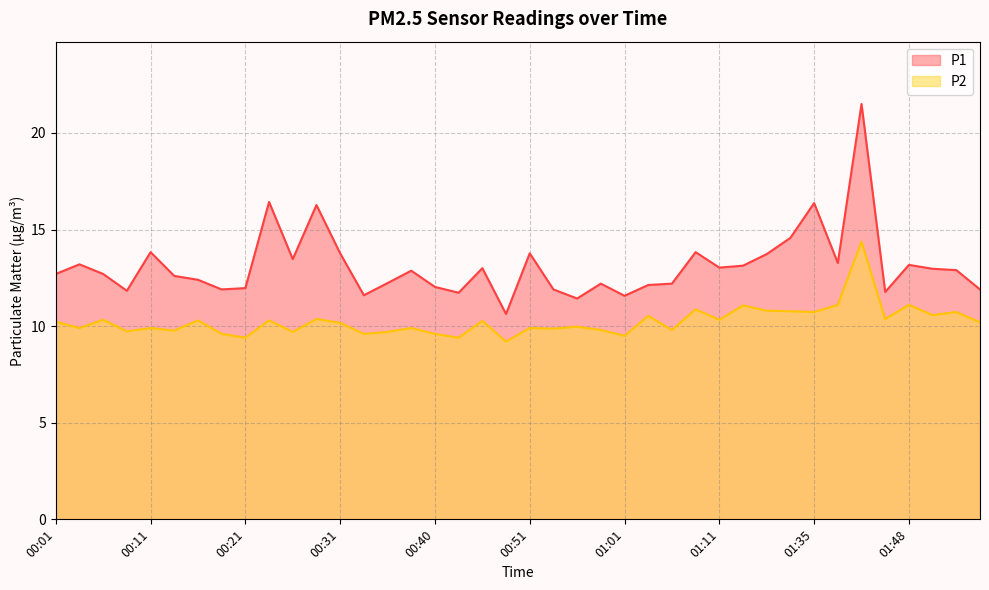

Reading right to left, transcribe all the data shown in this chart.

P1: 01:56=11.9	01:53=12.9	01:51=13.0	01:48=13.2	01:46=11.8	01:43=21.5	01:41=13.3	01:35=16.4	01:30=14.6	01:28=13.7	01:14=13.1	01:11=13.0	01:08=13.8	01:06=12.2	01:03=12.1	01:01=11.6	00:58=12.2	00:56=11.4	00:53=11.9	00:51=13.8	00:48=10.6	00:46=13.0	00:43=11.7	00:40=12.0	00:38=12.9	00:35=12.2	00:33=11.6	00:31=13.8	00:28=16.3	00:26=13.5	00:23=16.4	00:21=12.0	00:18=11.9	00:16=12.4	00:13=12.6	00:11=13.8	00:08=11.8	00:06=12.7	00:03=13.2	00:01=12.7
P2: 01:56=10.2	01:53=10.7	01:51=10.6	01:48=11.1	01:46=10.4	01:43=14.4	01:41=11.1	01:35=10.7	01:30=10.8	01:28=10.8	01:14=11.1	01:11=10.3	01:08=10.9	01:06=9.8	01:03=10.5	01:01=9.5	00:58=9.8	00:56=10.0	00:53=9.9	00:51=9.9	00:48=9.2	00:46=10.3	00:43=9.4	00:40=9.6	00:38=9.9	00:35=9.7	00:33=9.6	00:31=10.2	00:28=10.4	00:26=9.7	00:23=10.3	00:21=9.4	00:18=9.6	00:16=10.3	00:13=9.8	00:11=9.9	00:08=9.7	00:06=10.3	00:03=9.9	00:01=10.2